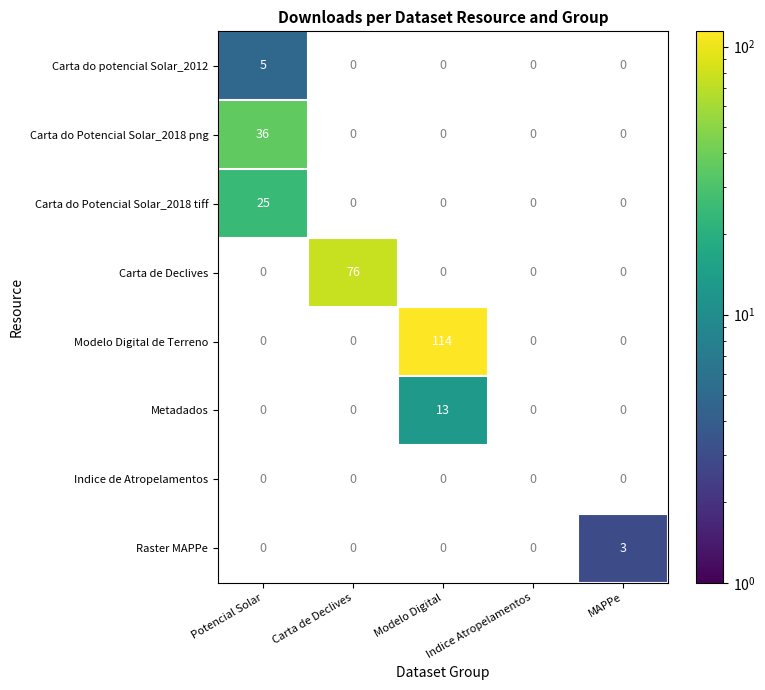

True or false: Carta de Declives has a value of 99 at Carta de Declives.

False